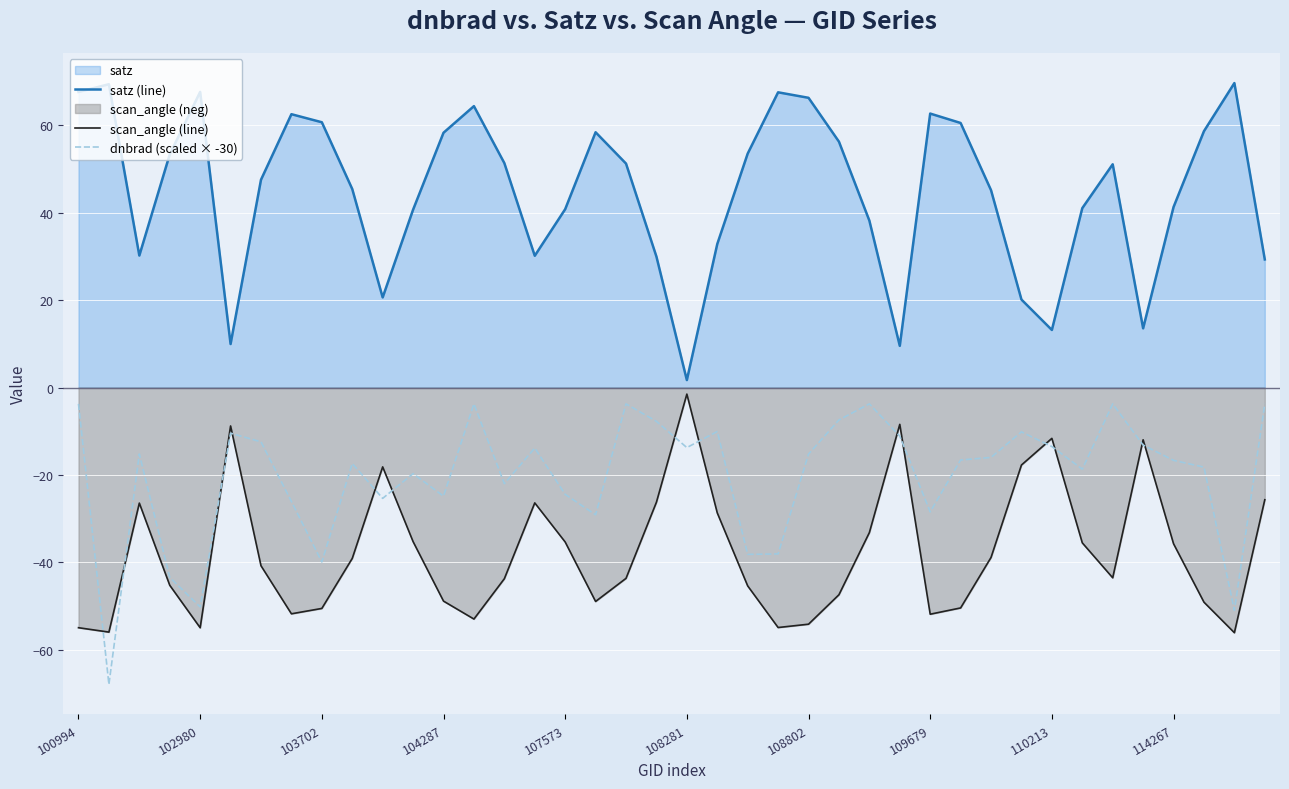

What is the maximum value for satz (line)?

69.7